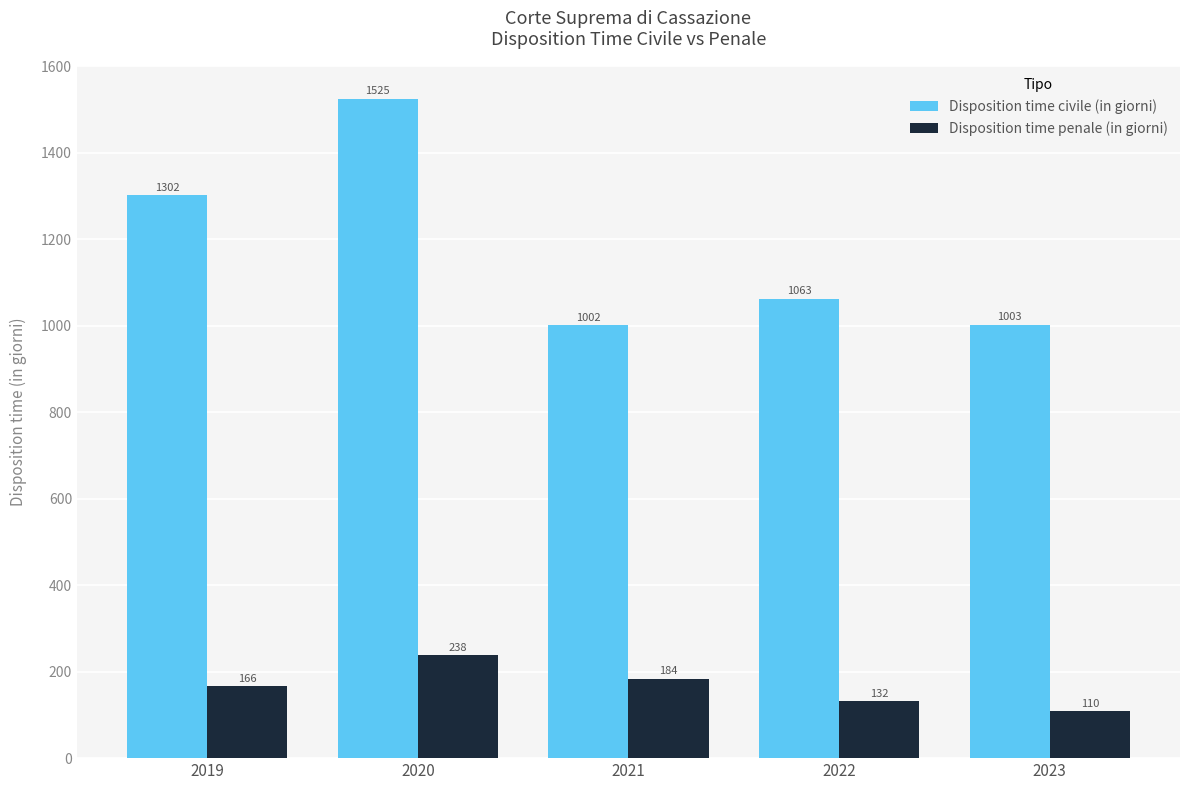

At 2021, list the series in order from largest to smallest.

Disposition time civile (in giorni), Disposition time penale (in giorni)